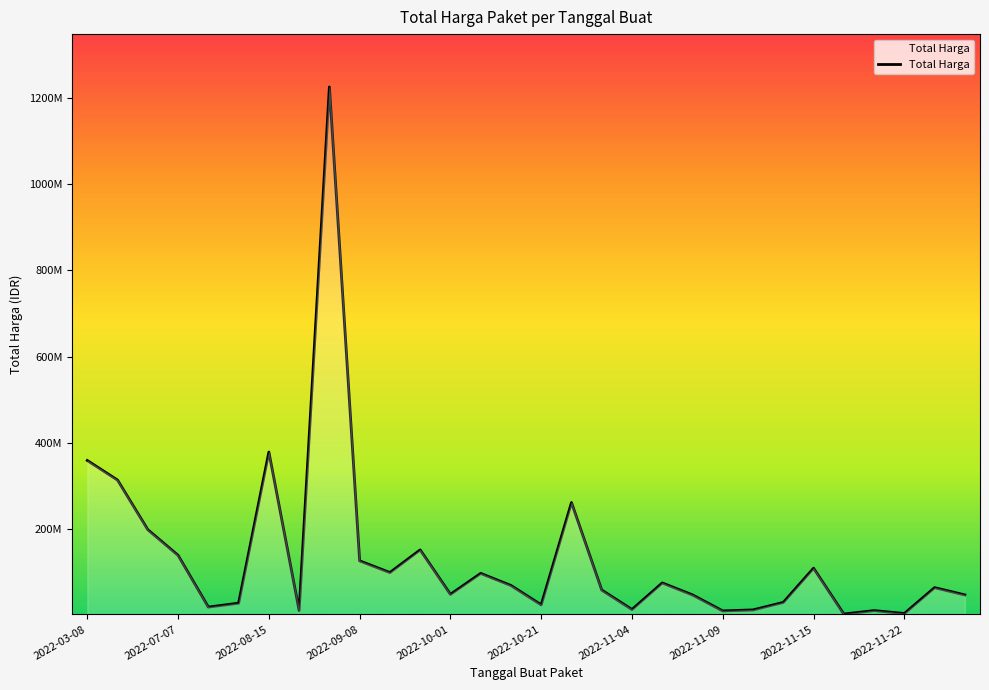

Does the chart have visible grid lines?

No